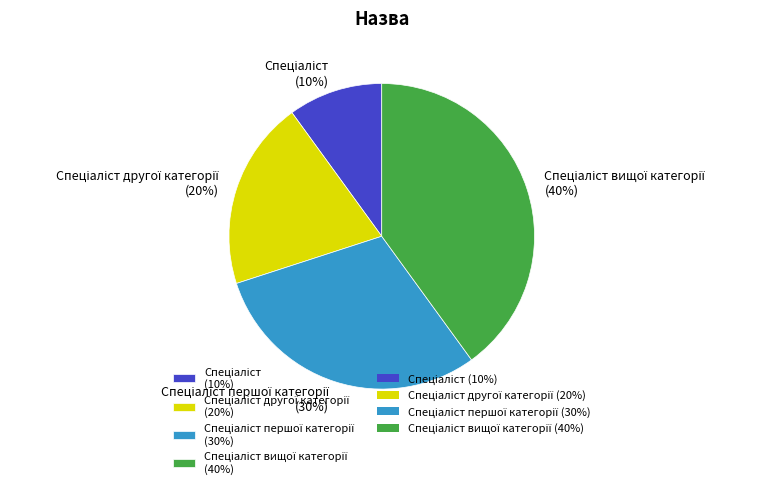

To the nearest percent, what is the average slice percentage?

25%